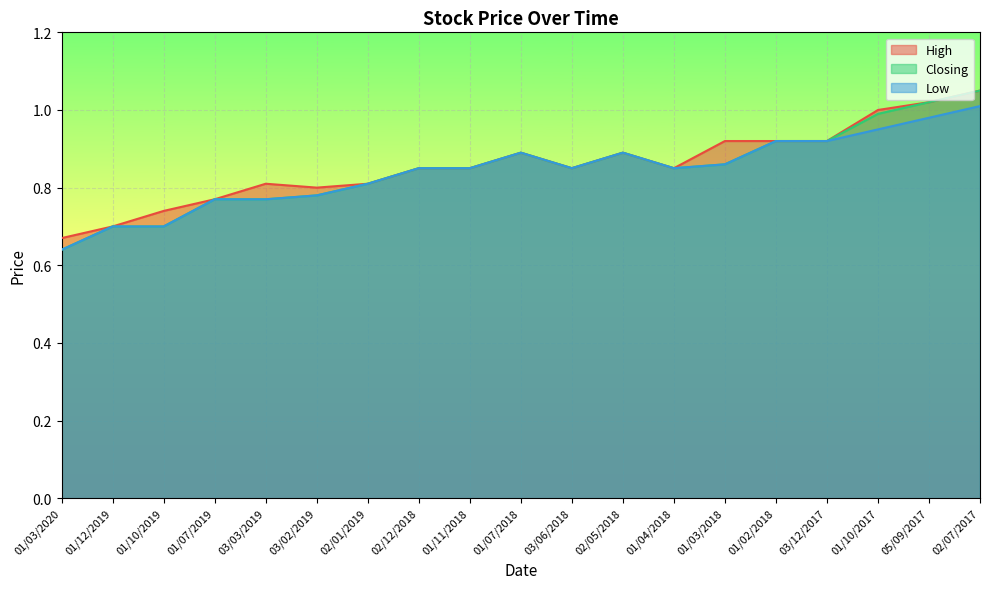

The value of High at 01/11/2018 is 0.5. True or false?

False